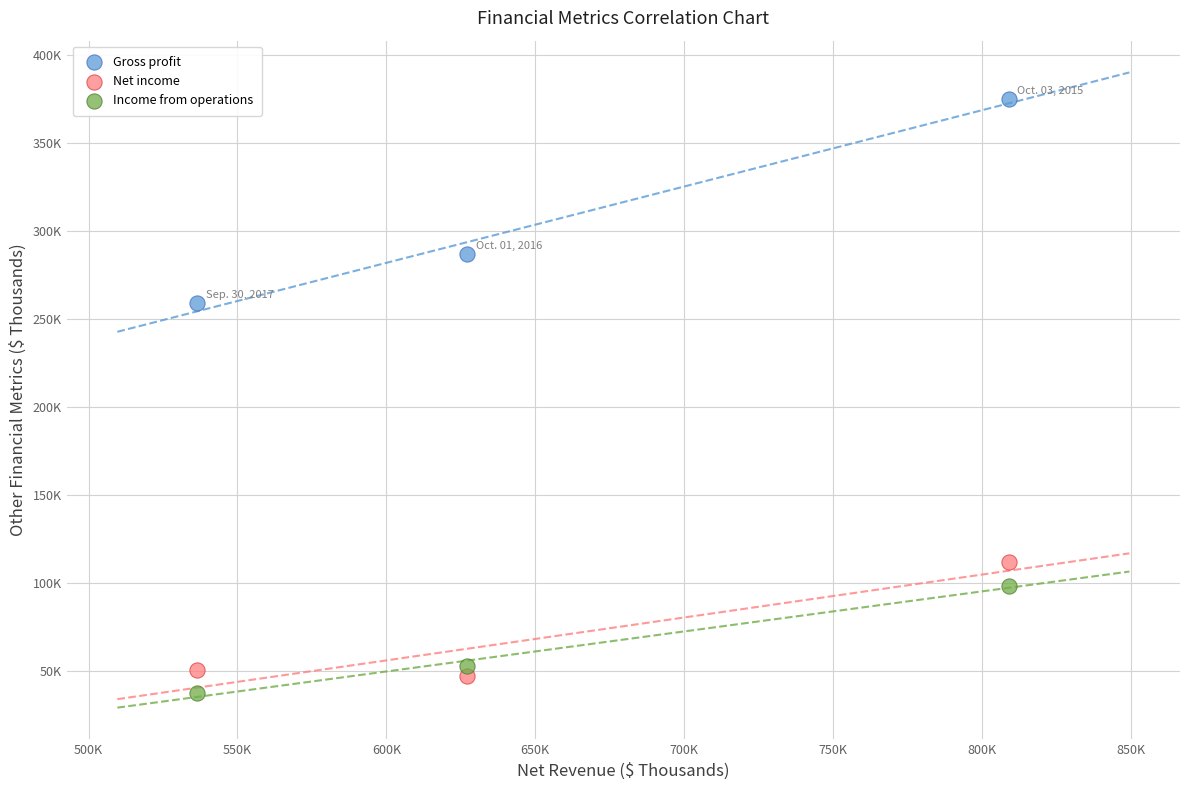

Which series contains the lowest Y value?

Income from operations